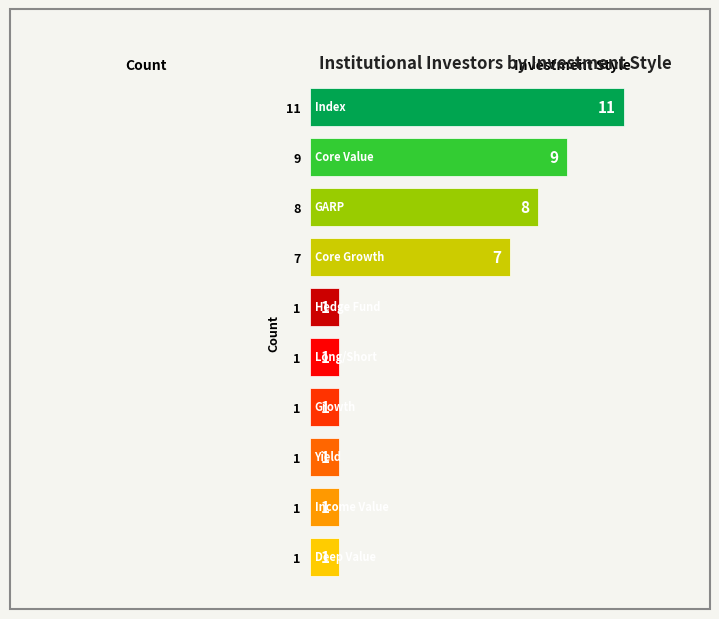

Reading right to left, what are all the values shown in this chart?

Hedge Fund=1	Long/Short=1	Growth=1	Yield=1	Income Value=1	Deep Value=1	Core Growth=7	GARP=8	Core Value=9	Index=11